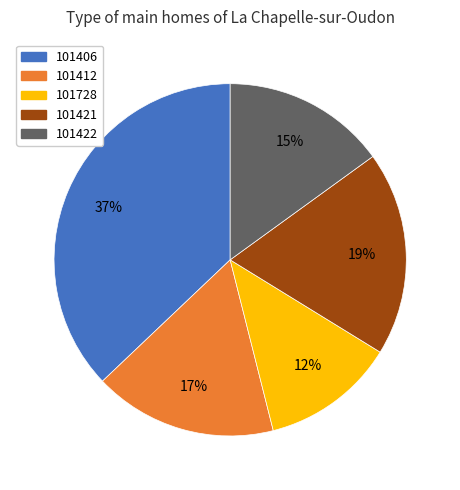

To the nearest percent, what is the average slice percentage?

20%